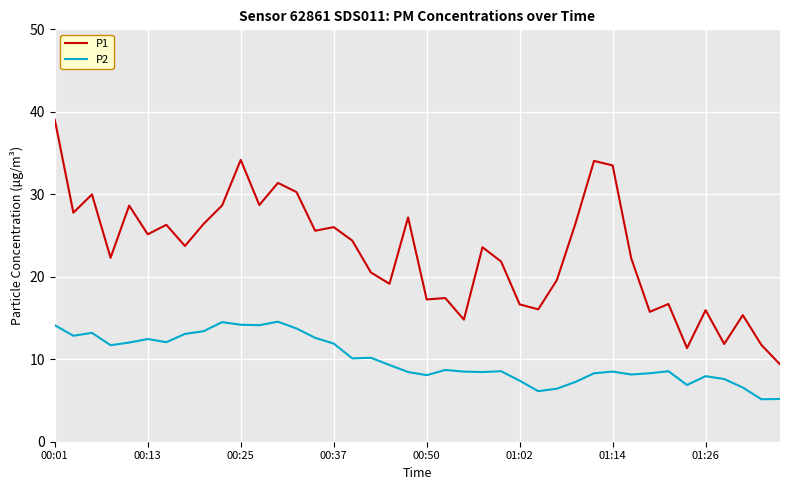

Rank the series by their average value, from lowest to highest.

P2, P1